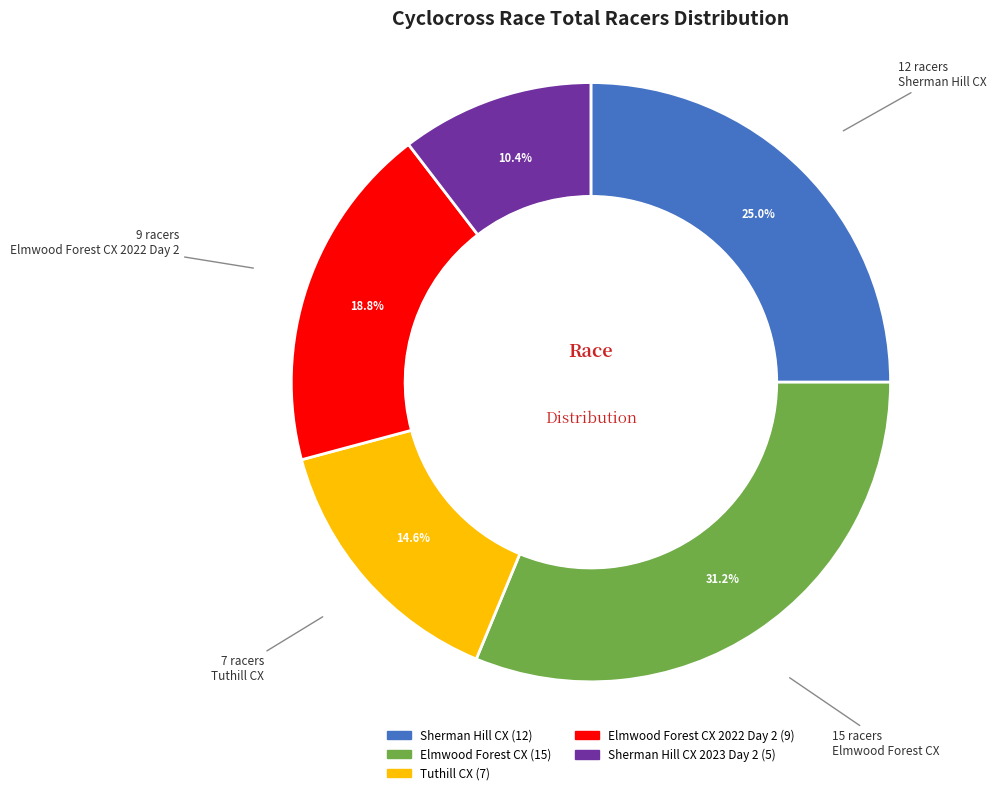

What is the smallest slice in the pie chart?

Sherman Hill CX 2023 Day 2